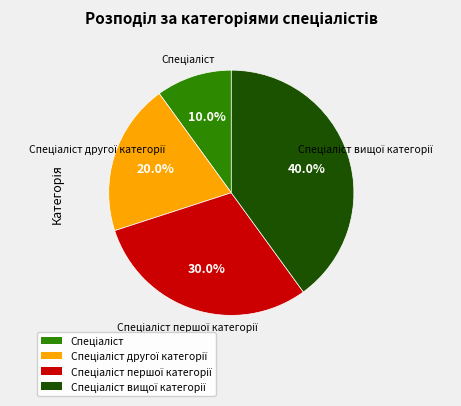

Is there any slice that represents more than half of the pie?

No